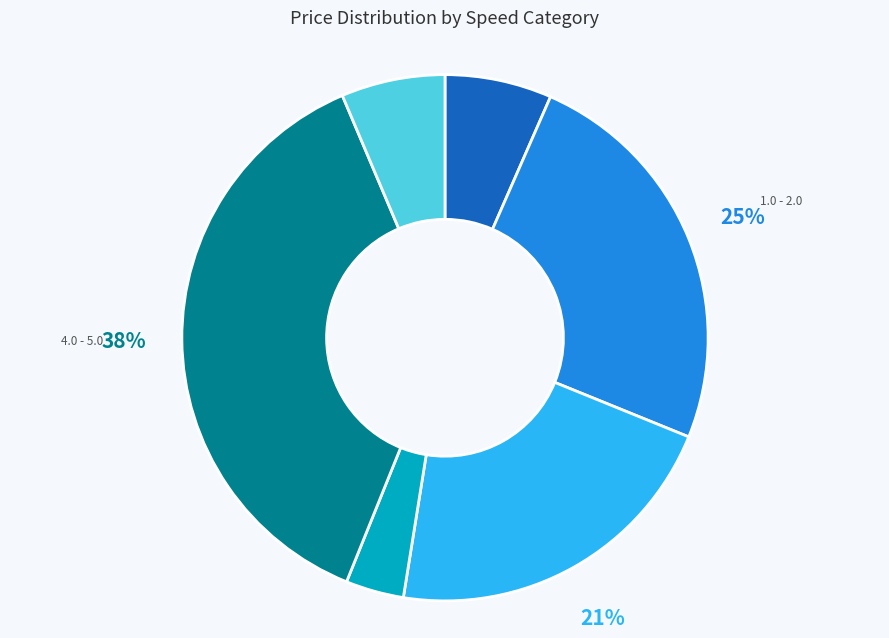

To the nearest percent, what is the average slice percentage?

17%